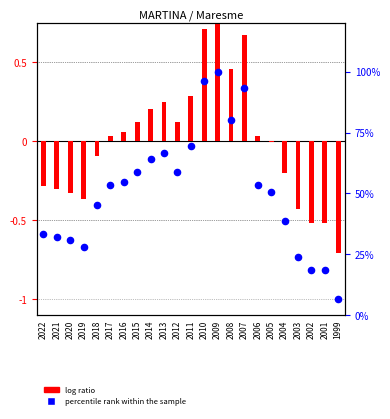

Which series contains the lowest Y value?

log ratio